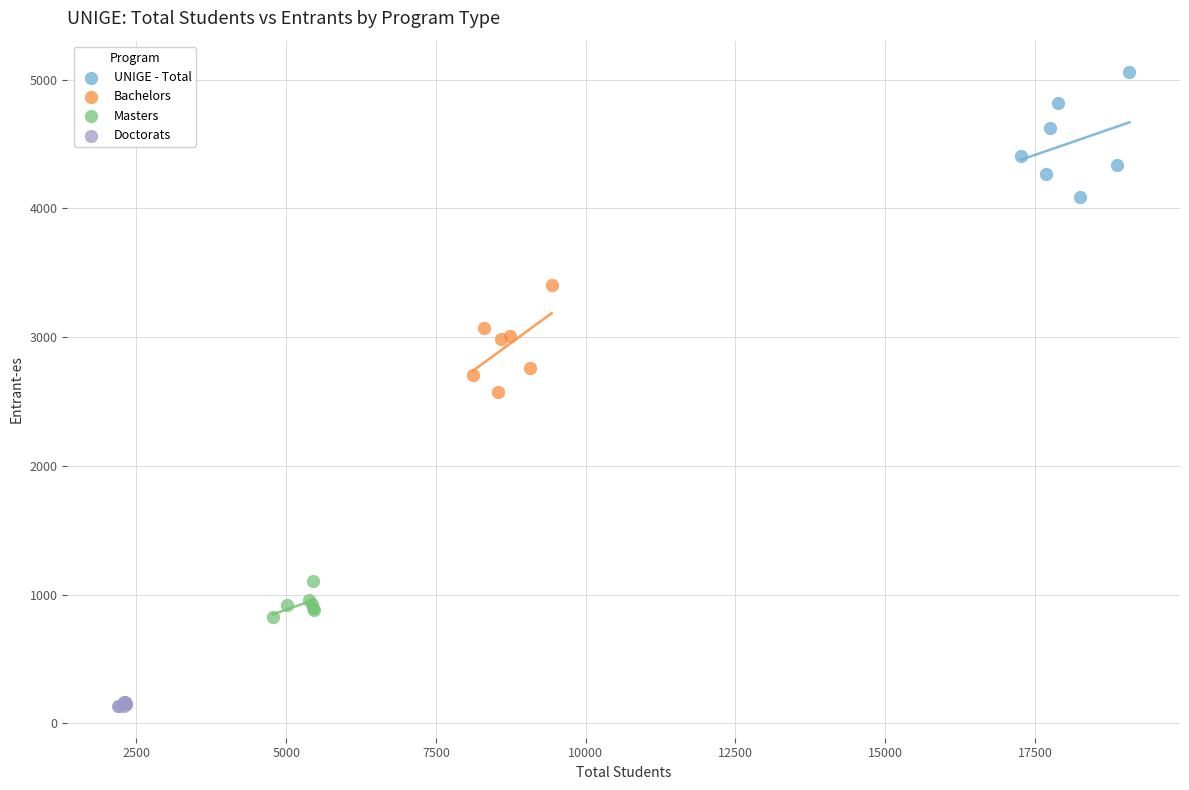

Which series has the widest spread of Y values?

UNIGE - Total